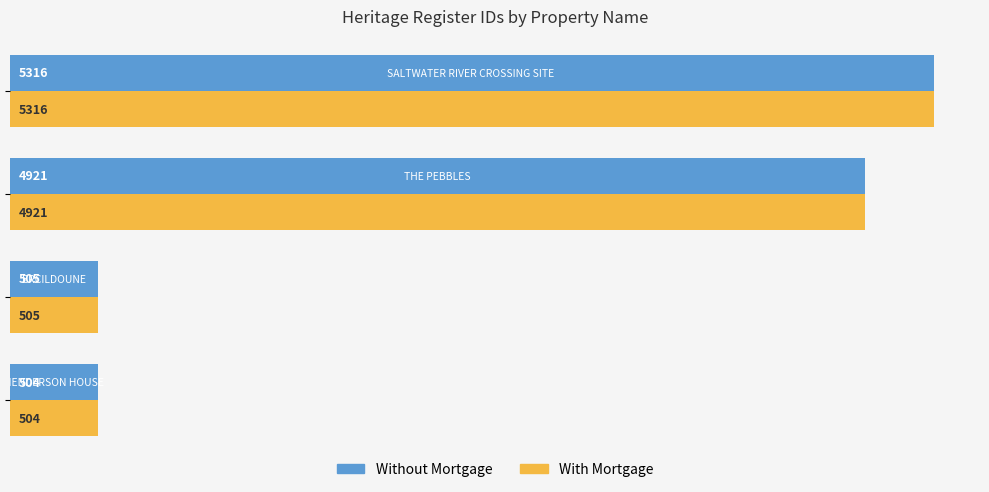

What is the maximum value for With Mortgage?

5316